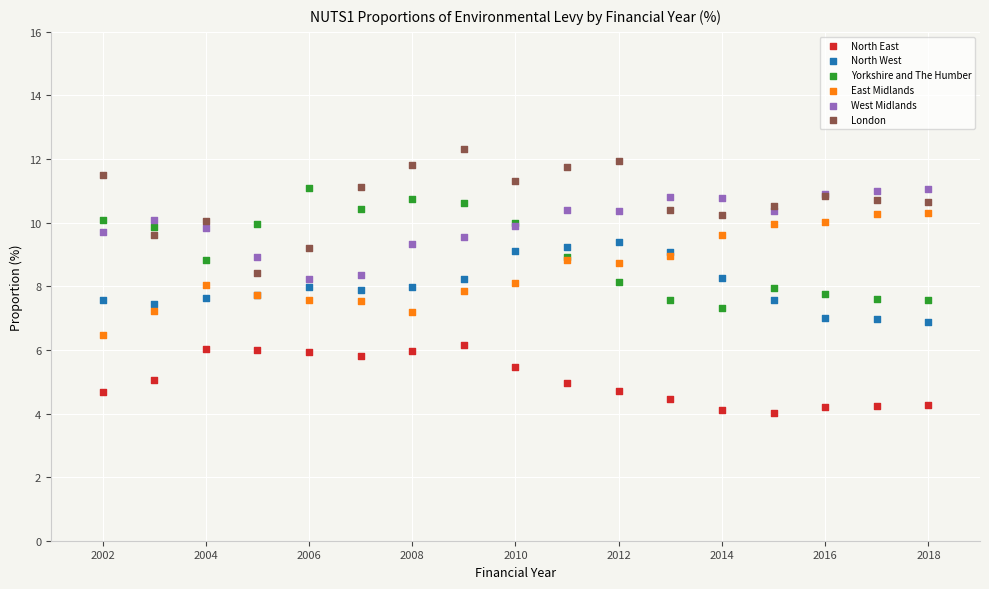

What are all the series names shown in the legend?

North East, North West, Yorkshire and The Humber, East Midlands, West Midlands, London